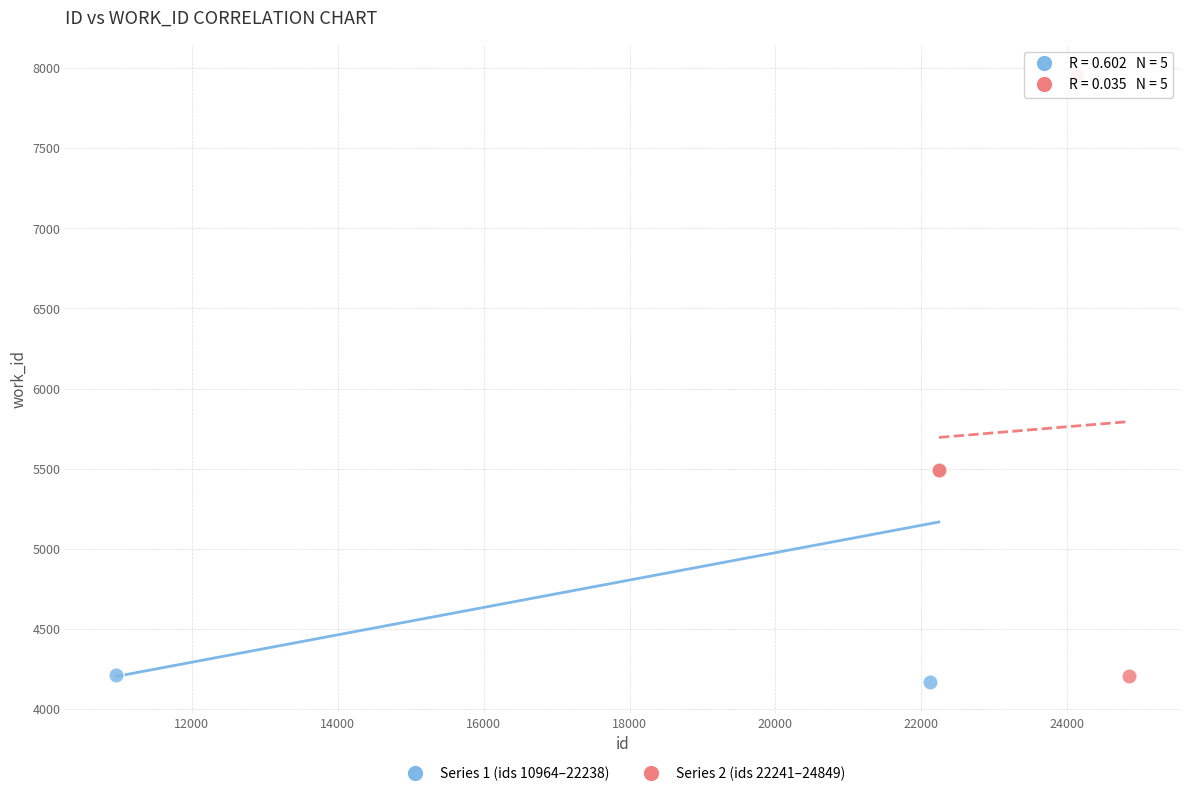

What are all the series names shown in the legend?

Series 1 (ids 10964–22238), Series 2 (ids 22241–24849)